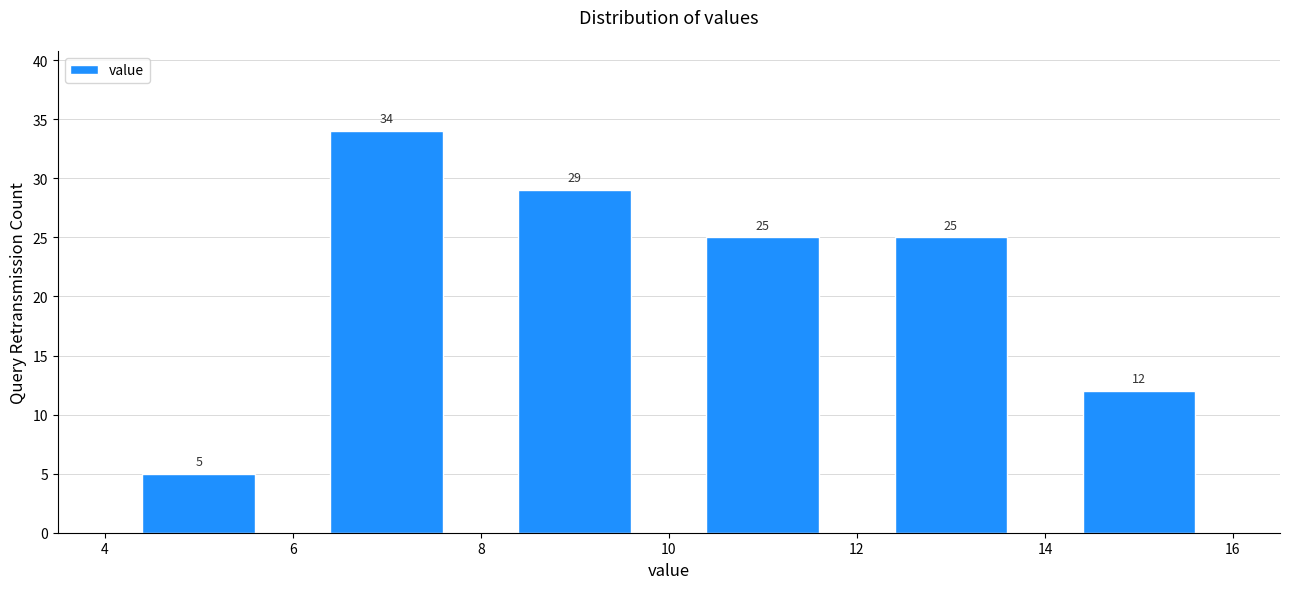

Reading left to right, list every bar in this chart as the range it spans on the x-axis followed by its height.

4 to 6: 5
6 to 8: 34
8 to 10: 29
10 to 12: 25
12 to 14: 25
14 to 16: 12